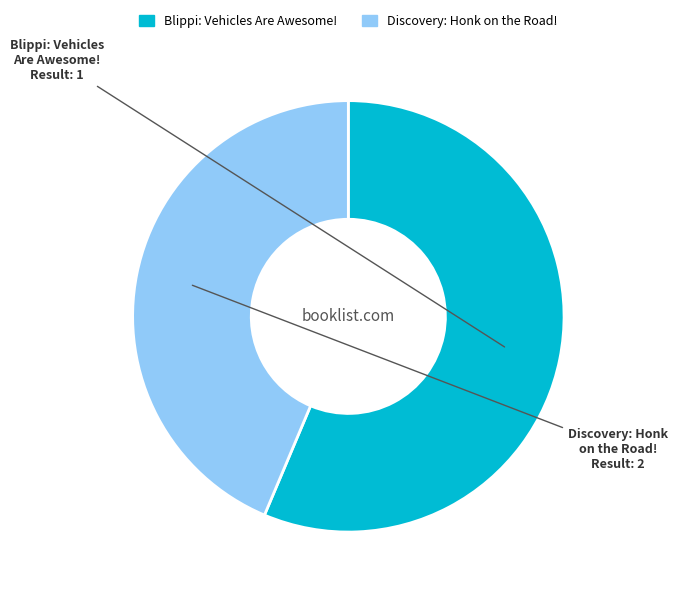

Does any single category account for the majority?

Yes